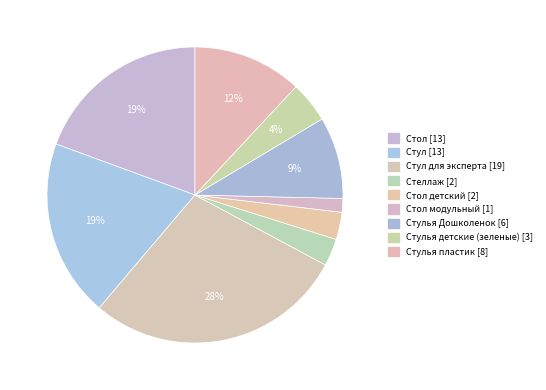

What is the change in value from Стул для эксперта [19] to Стол детский [2]?

-17